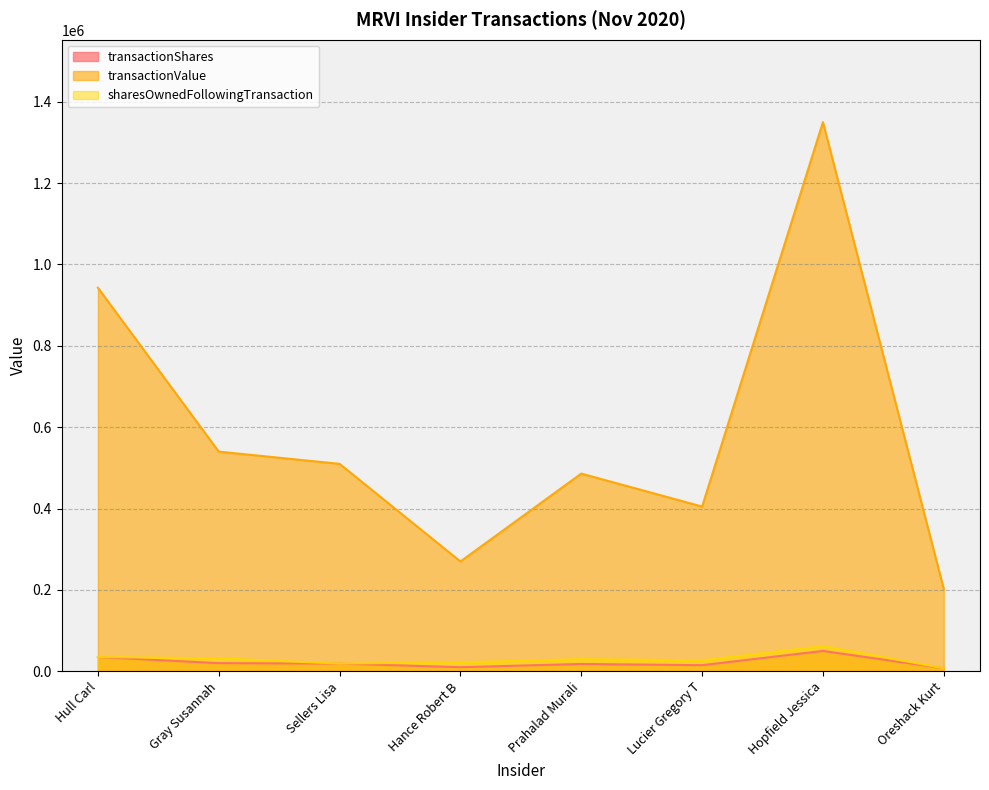

Which series has the largest range (max minus min)?

transactionValue